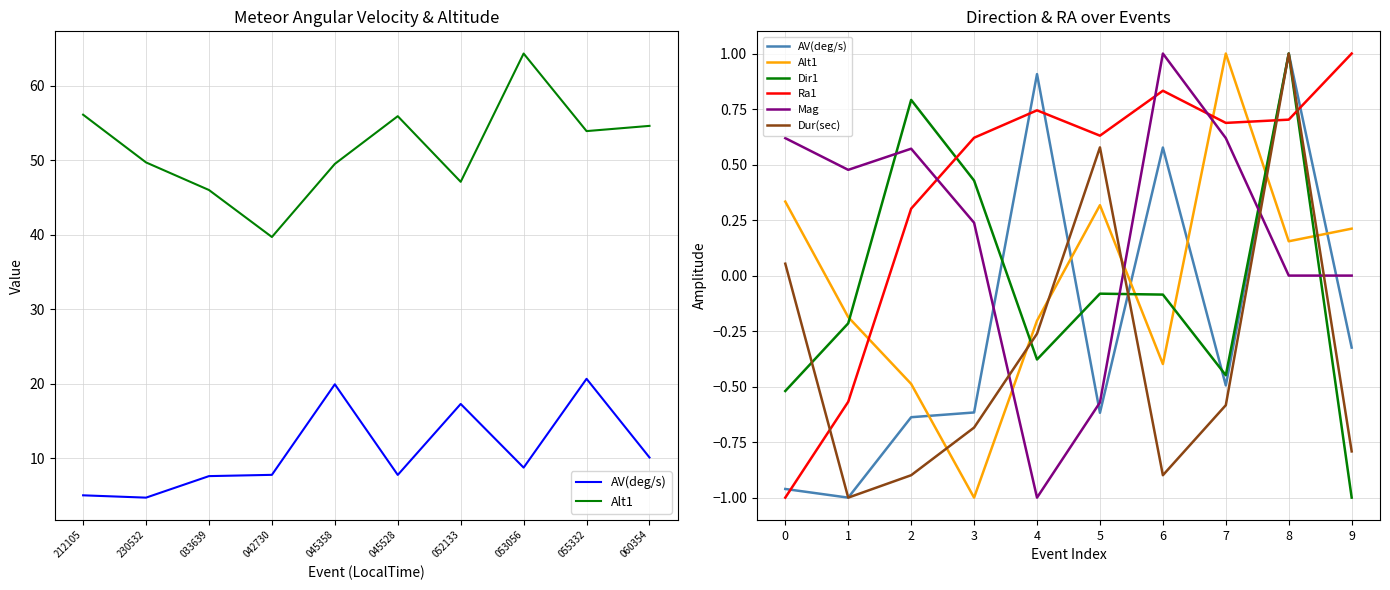

List the labels in order of Alt1 value, largest first.

7, 0, 5, 9, 8, 1, 4, 6, 2, 3